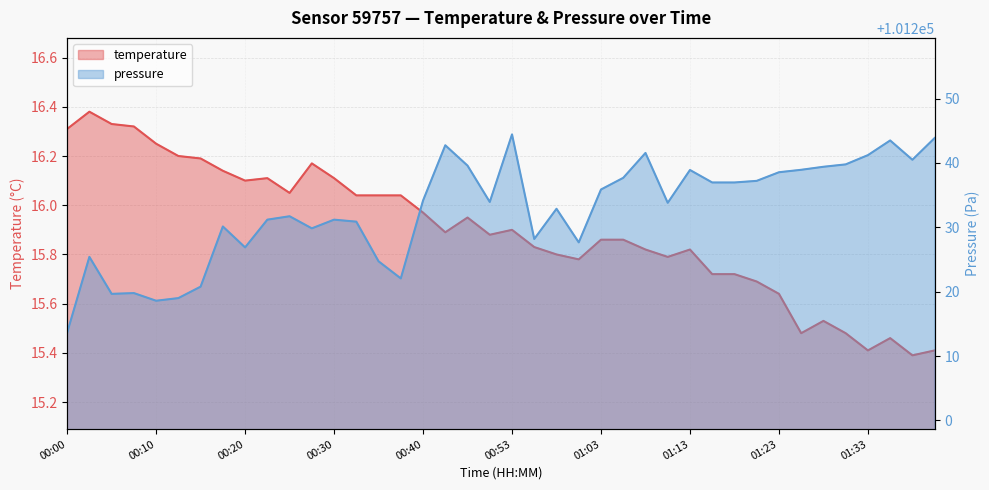

What are all the series names shown in the legend?

temperature, pressure